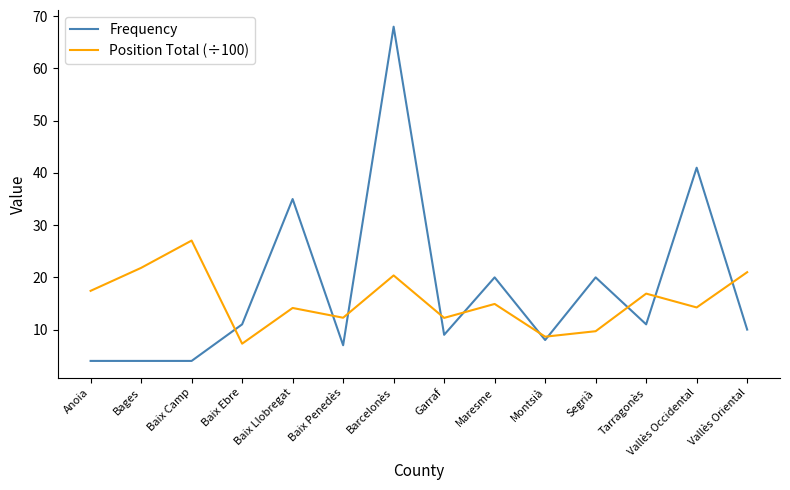

Read the Position Total (÷100) value at Barcelonès.

20.4